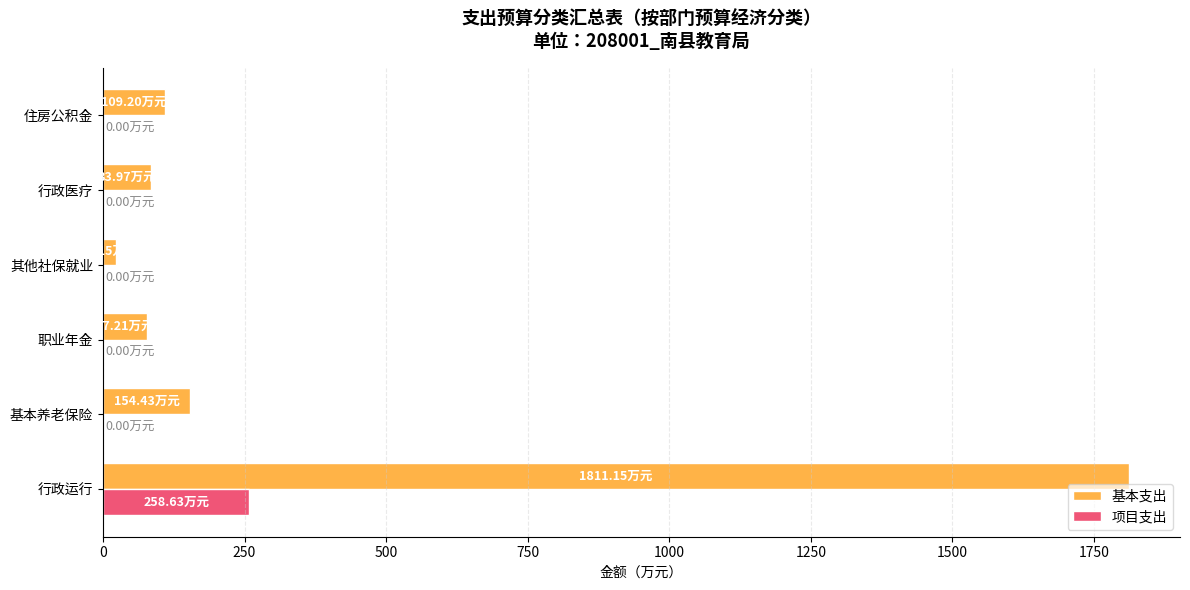

What is the sum of the 基本支出 values at 职业年金 and 行政运行?

1888.4